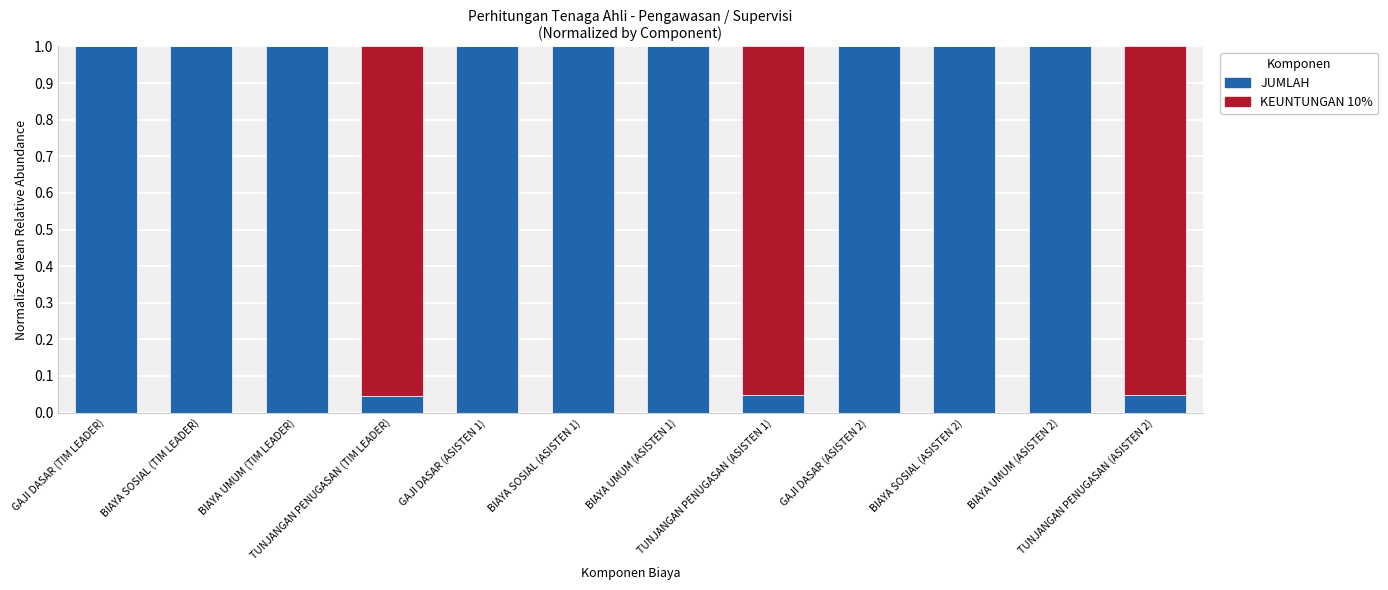

What are all the series names shown in the legend?

JUMLAH, KEUNTUNGAN 10%